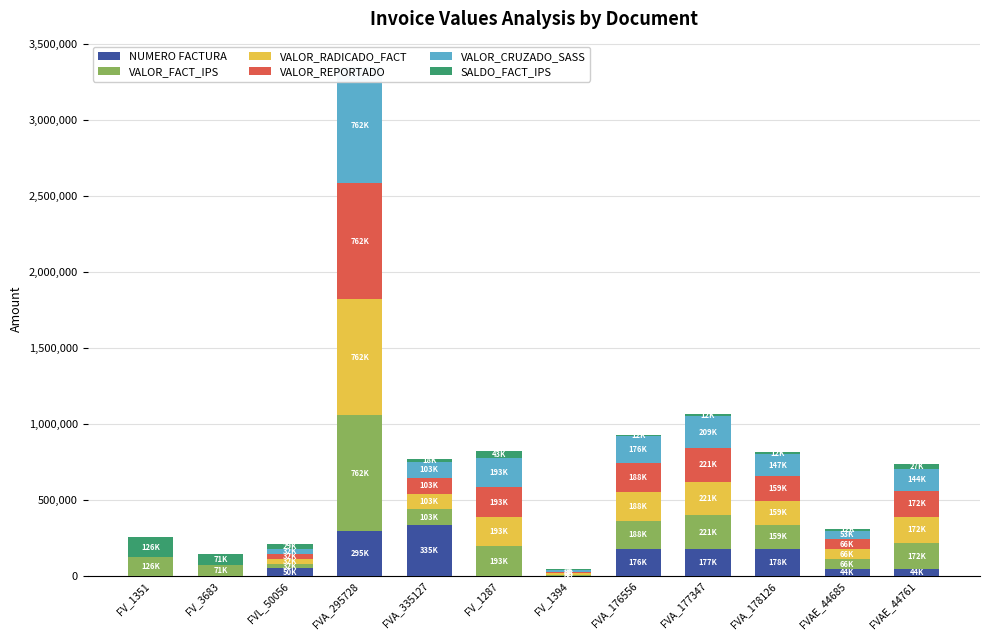

What is the difference between the highest and lowest values at FV_1394?

7455